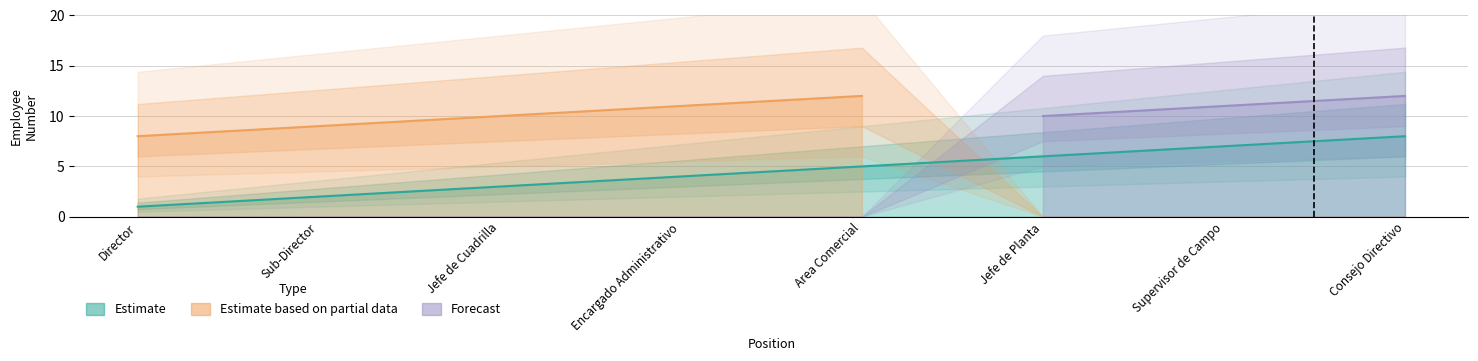

What is the sum of all Forecast values?

33